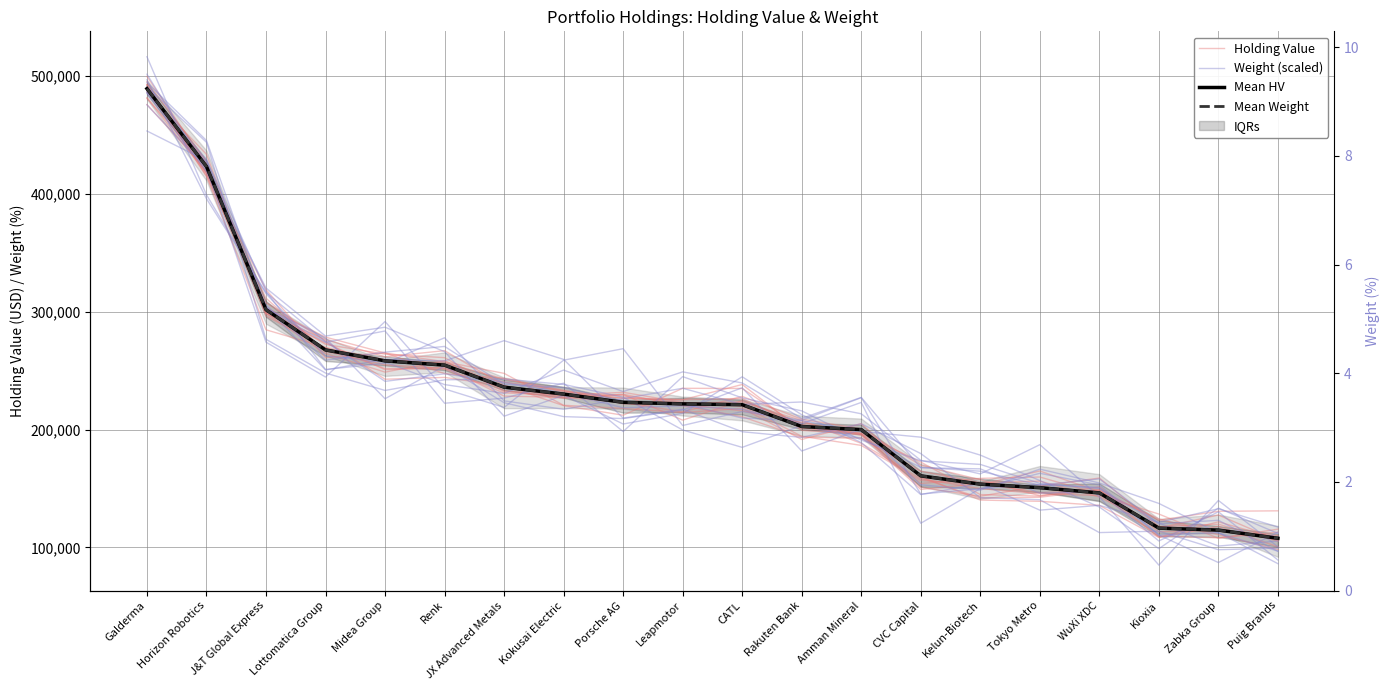

True or false: Holding Value has a value of 48398.7 at Zabka Group.

False